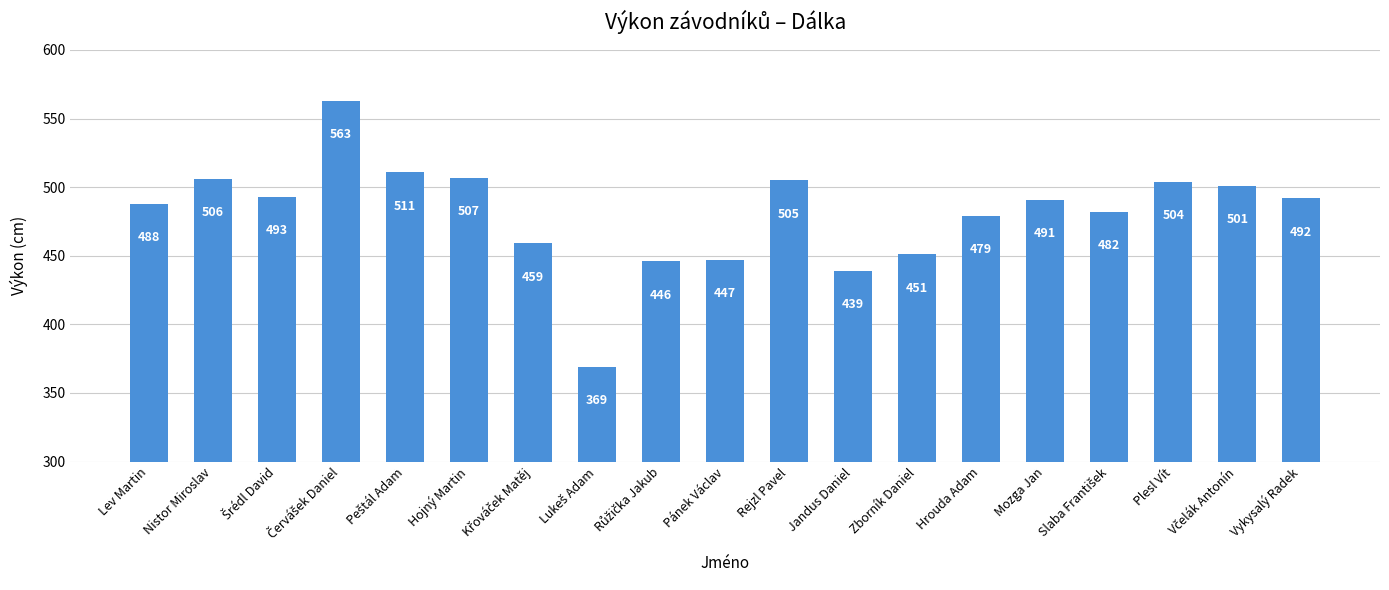

The value at Mozga Jan is 678. True or false?

False